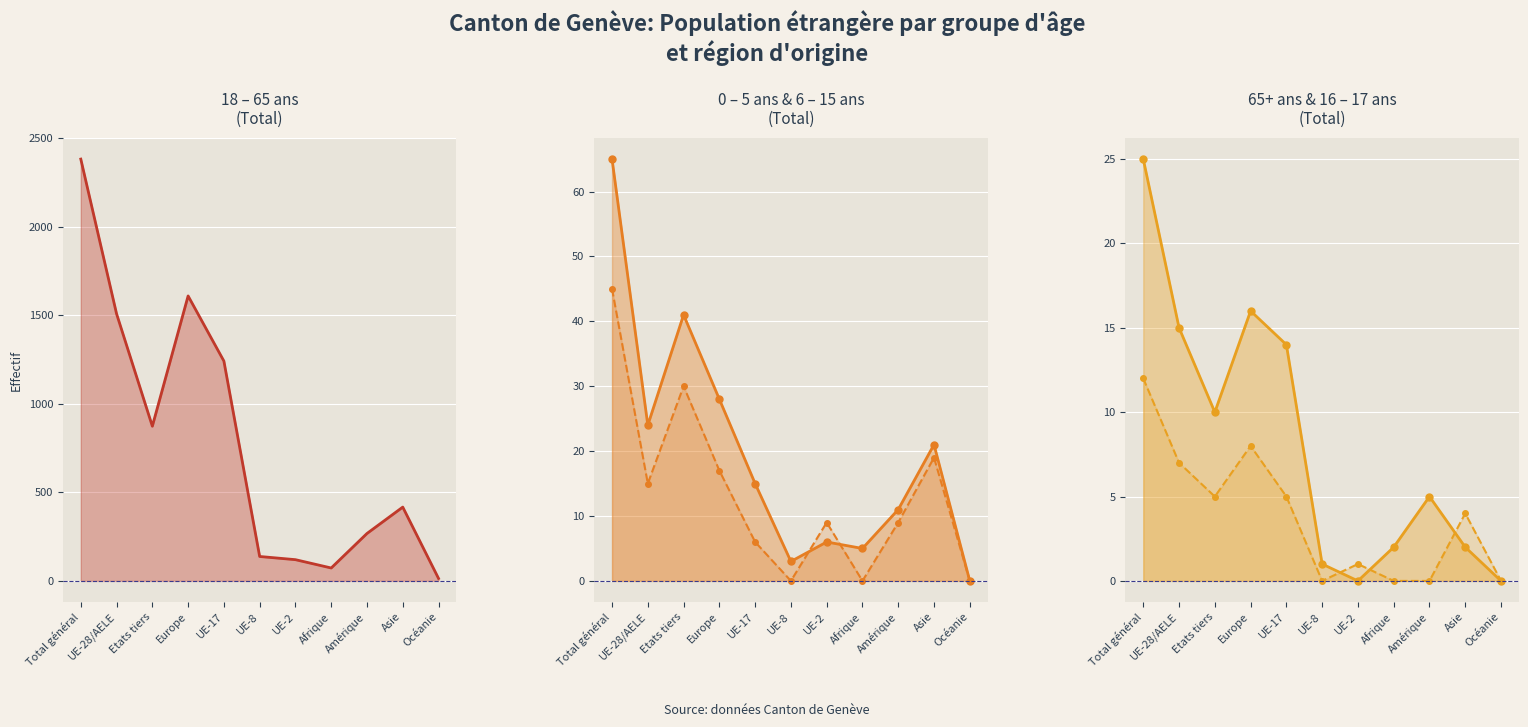

What is the value of the 16 - 17 ans Total line point at the 3rd from the left?

5